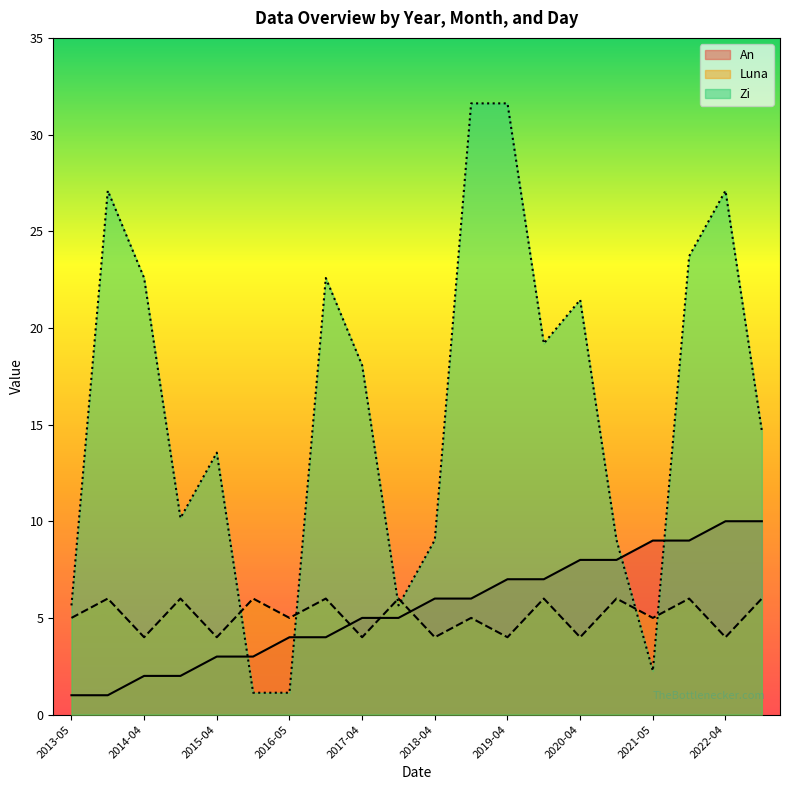

At which category is the sum across all series the highest?

2018-05